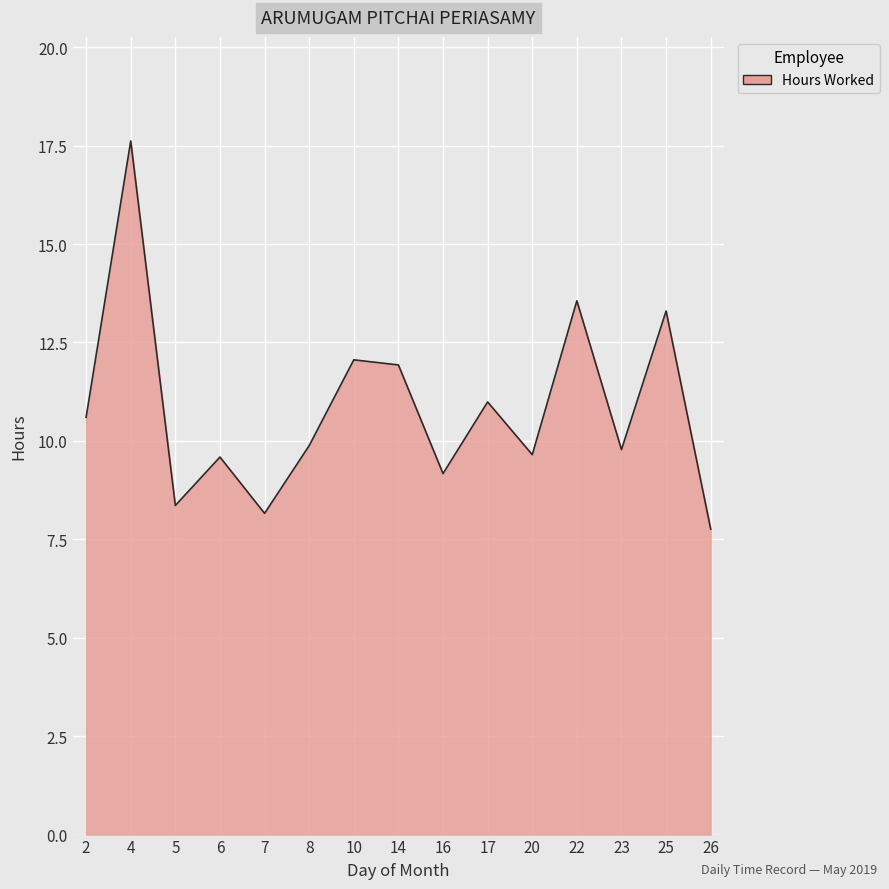

What is the approximate value at 14?

11.9